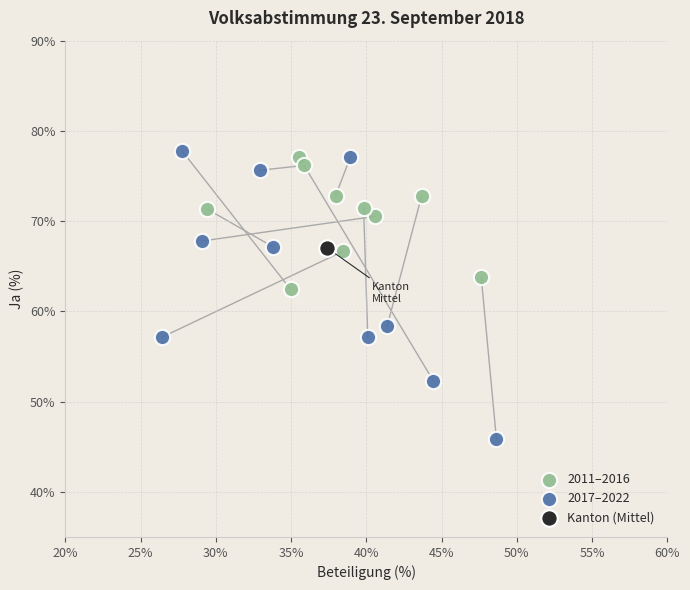

What are all the series names shown in the legend?

2011–2016, 2017–2022, Kanton (Mittel)